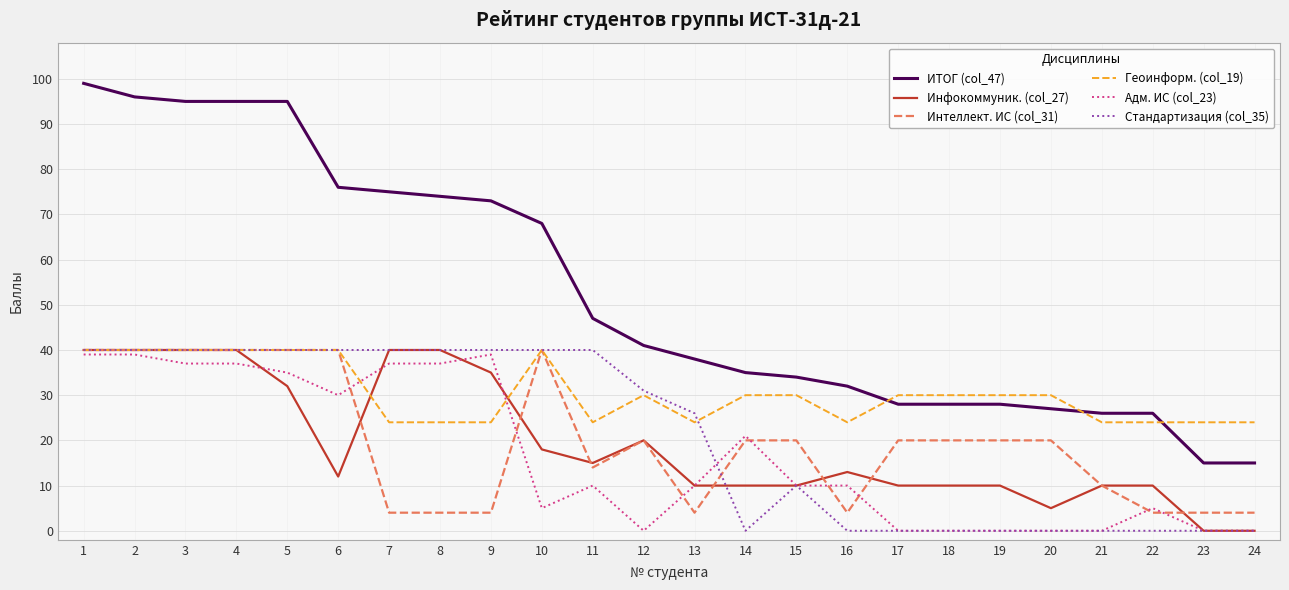

Which series ends up on top after the final intersection of Инфокоммуник. (col_27) and Геоинформ. (col_19)?

Геоинформ. (col_19)